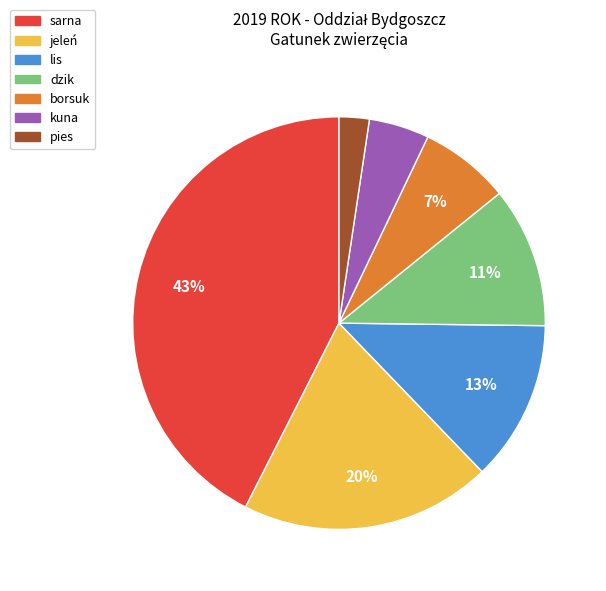

To the nearest percent, what is the difference between the kuna and jeleń slice percentages?

15%